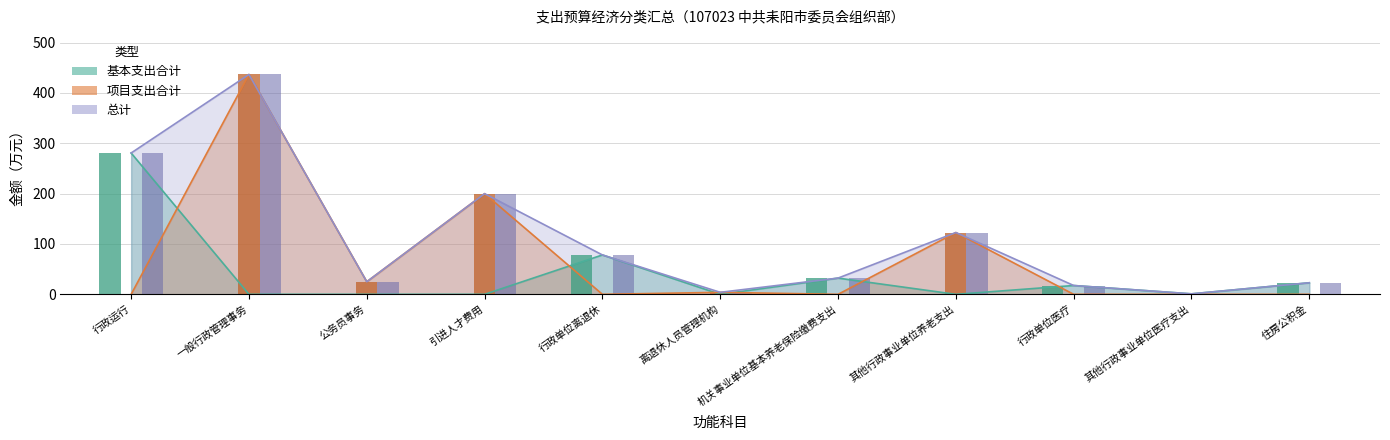

Between 住房公积金 and 其他行政事业单位养老支出, which is larger?

住房公积金